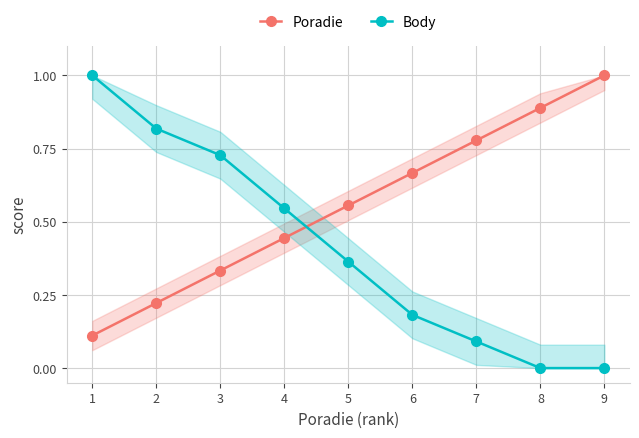

Which series has the largest total across all categories?

Poradie